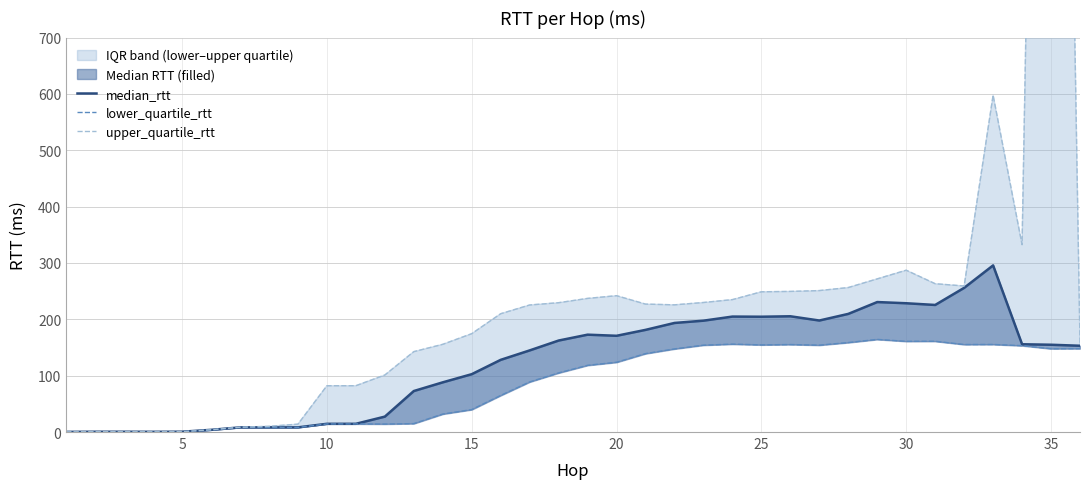

At how many categories does at least one series exceed 2766?

1